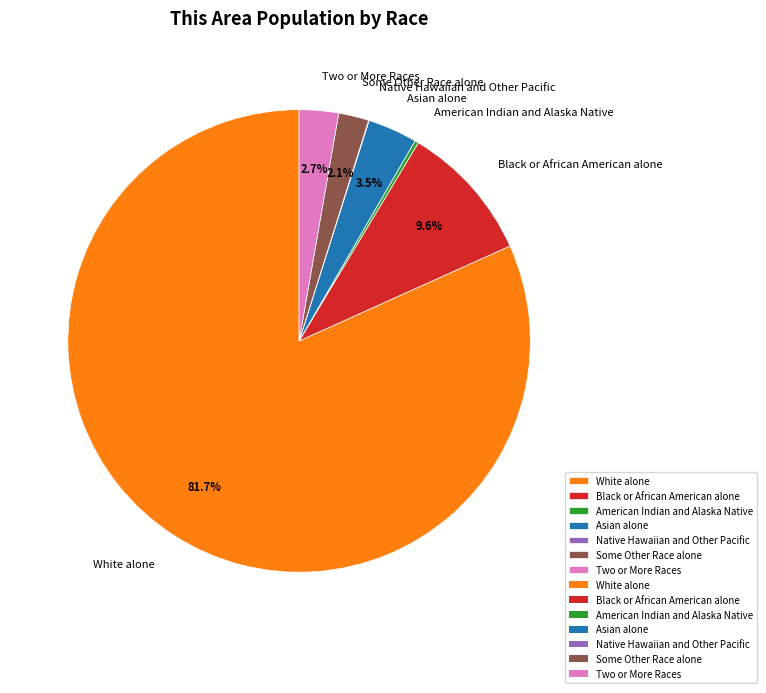

Which slice is the largest?

White alone